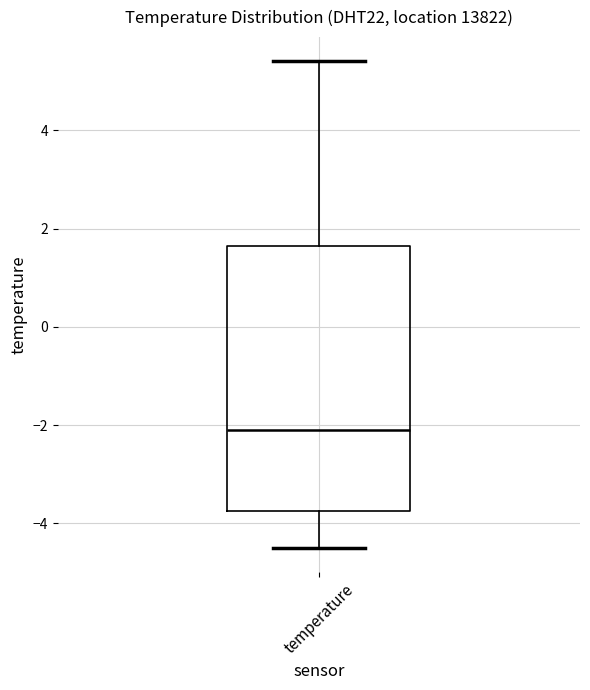

Transcribe this box plot: give where the median line is, the range the box spans, and where the two whiskers end, as read against the y-axis. The values are not printed on the chart, so give them approximately, as read against the axis.

median -2.0, box -3.8 to 1.6, whiskers -4.4 to 5.4